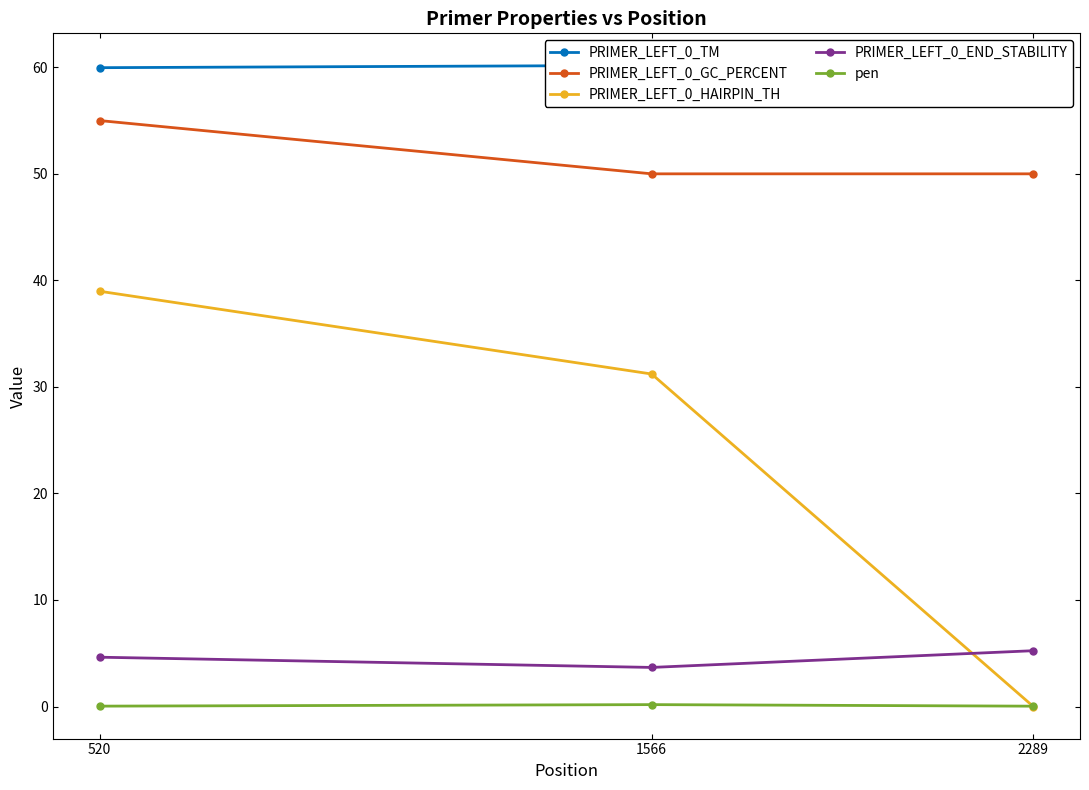

Reading right to left, what are all the values shown in this chart?

PRIMER_LEFT_0_TM: 60.0	60.2	60.0
PRIMER_LEFT_0_GC_PERCENT: 50.0	50.0	55.0
PRIMER_LEFT_0_HAIRPIN_TH: 0.0	31.2	39.0
PRIMER_LEFT_0_END_STABILITY: 5.2	3.7	4.6
pen: 0.0	0.2	0.0